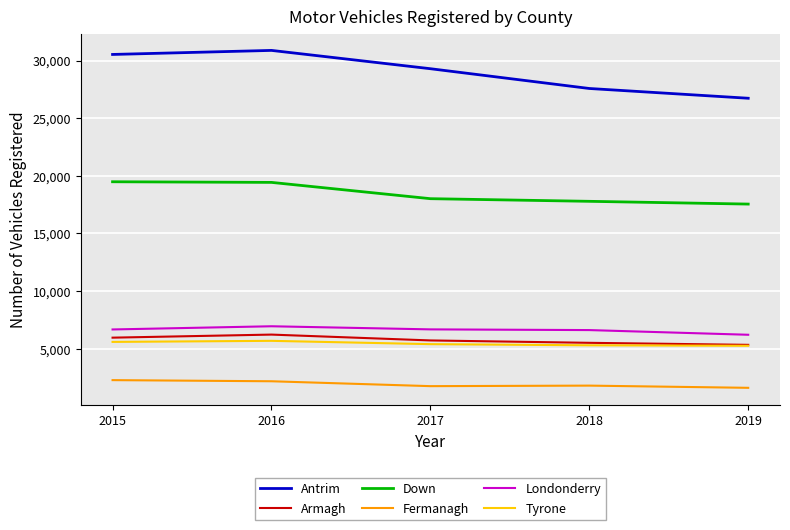

Does the chart have visible grid lines?

Yes